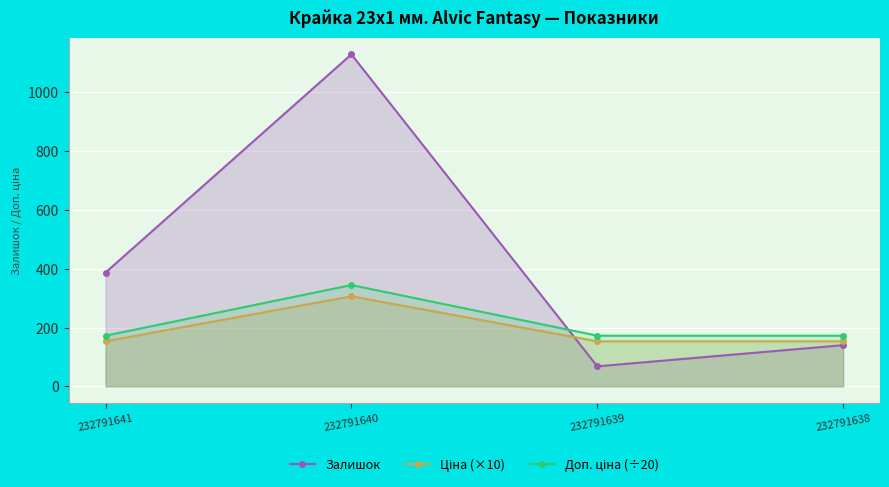

Where is the first local maximum for Залишок?

232791640